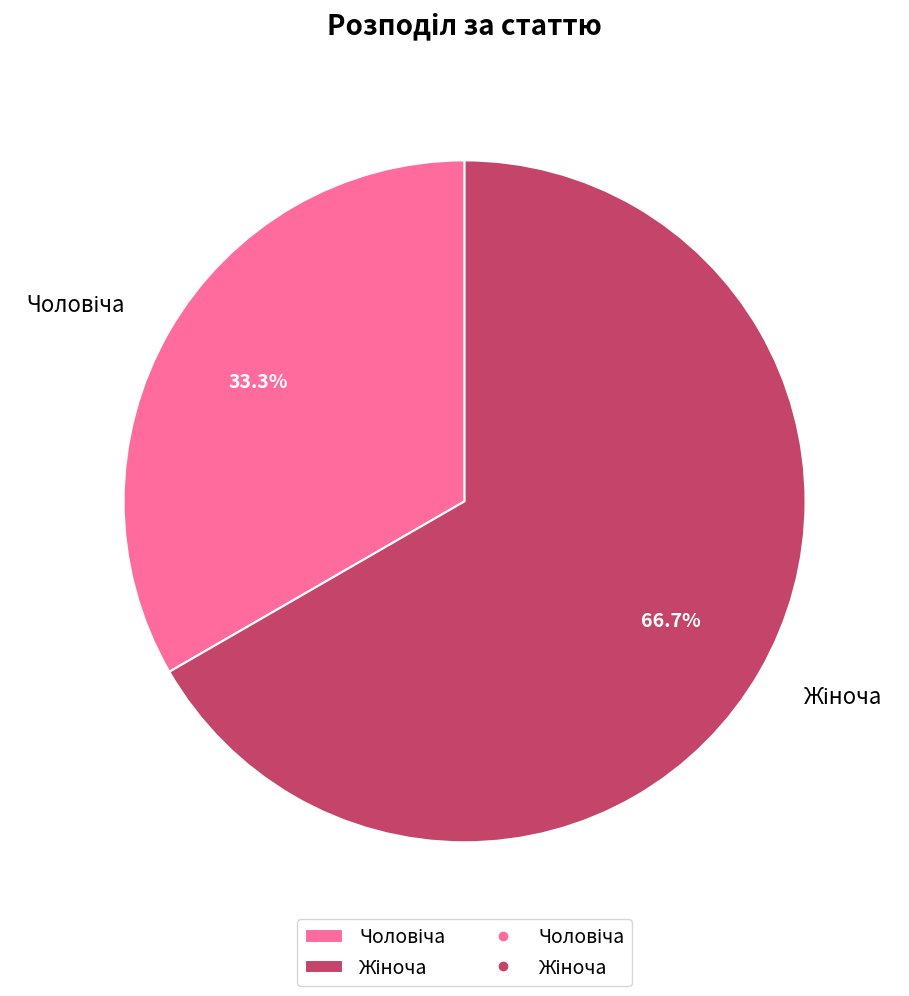

To the nearest percent, what is the average slice percentage?

50%